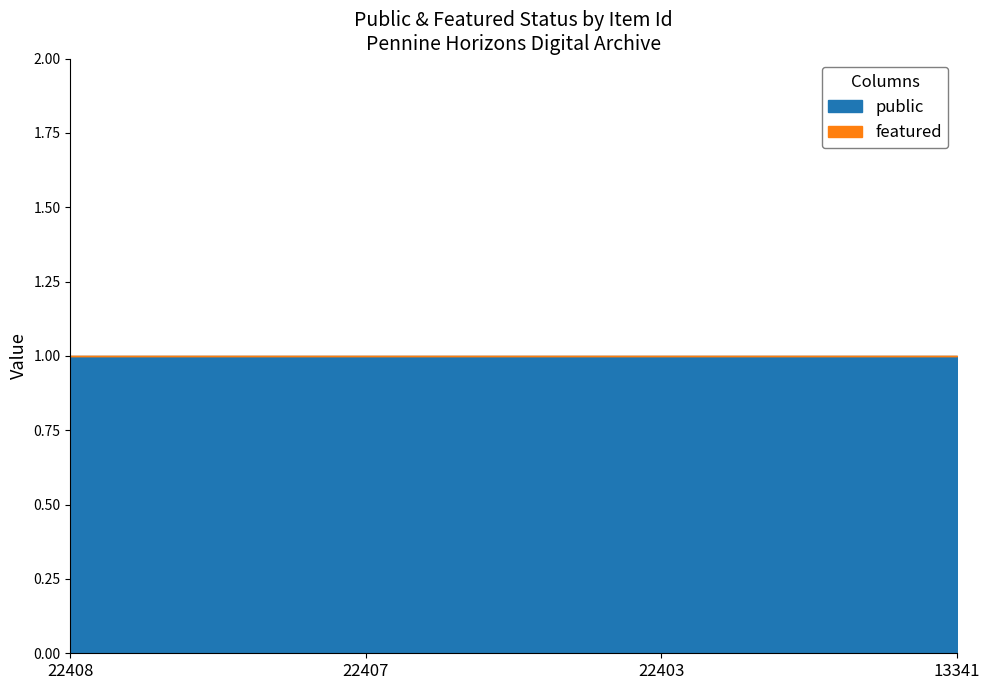

At which label does public reach its minimum?

22408